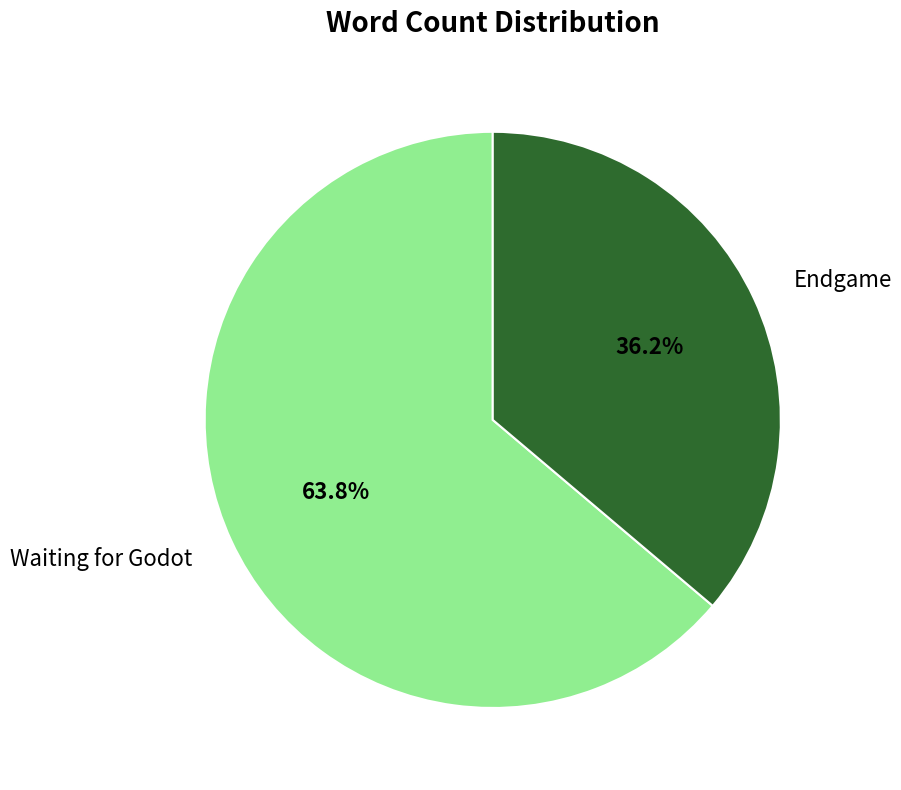

Rank the categories by value from highest to lowest.

Waiting for Godot, Endgame